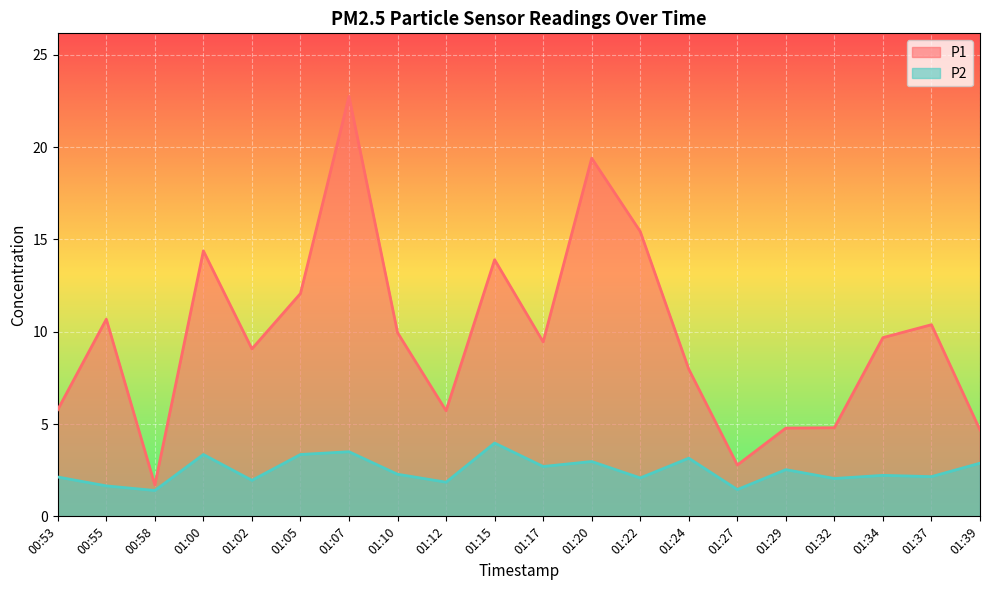

At which label does P1 first exceed 9?

00:55